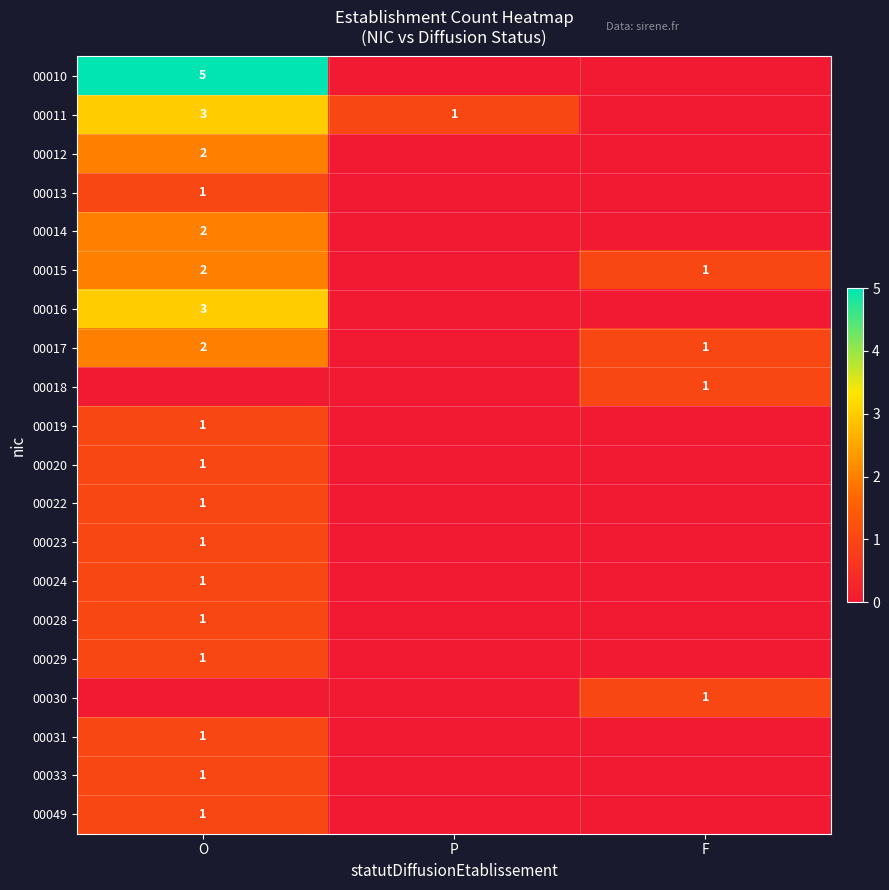

True or false: 00013 has a value of 0 at O.

False